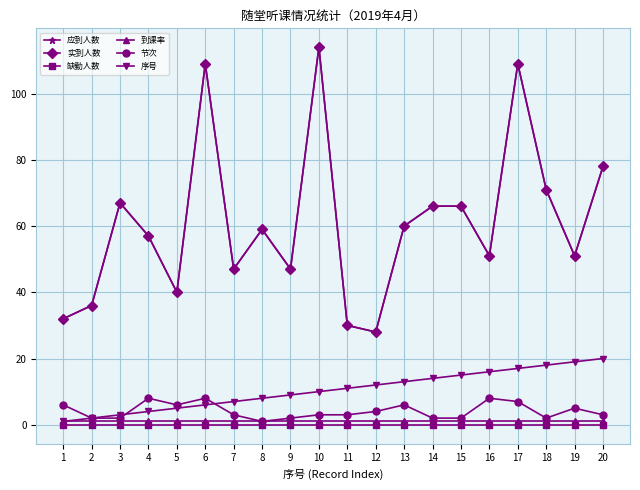

Does the chart display data point markers on the line(s)?

Yes